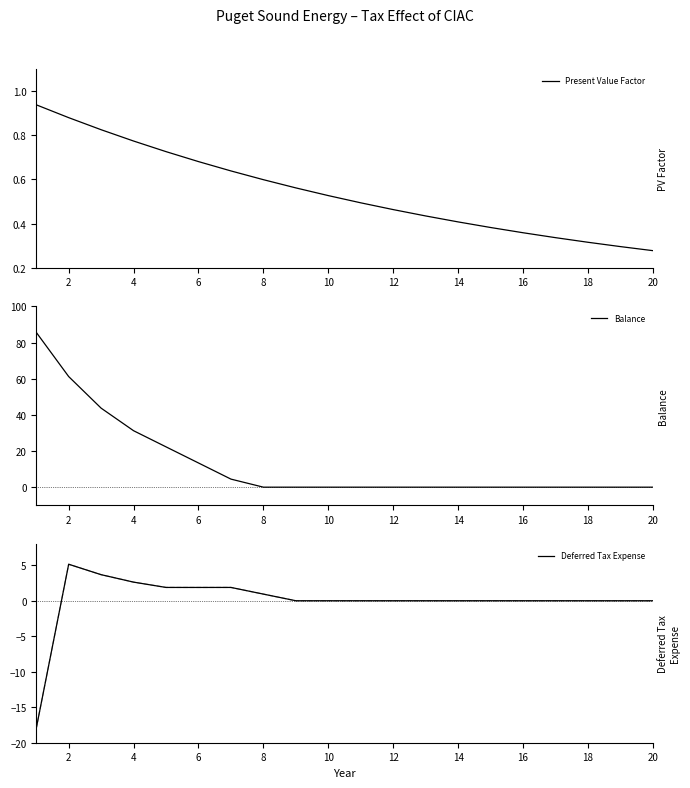

Reading left to right, what are all the values shown in this chart?

Present Value Factor: 0.9	0.9	0.8	0.8	0.7	0.7	0.6	0.6	0.6	0.5	0.5	0.5	0.4	0.4	0.4	0.4	0.3	0.3	0.3	0.3
Balance: 85.7	61.2	43.7	31.2	22.3	13.4	4.5	0.0	0.0	0.0	0.0	0.0	0.0	0.0	0.0	0.0	0.0	0.0	0.0	0.0
Deferred Tax Expense: -18.0	5.1	3.7	2.6	1.9	1.9	1.9	0.9	0.0	0.0	0.0	0.0	0.0	0.0	0.0	0.0	0.0	0.0	0.0	0.0